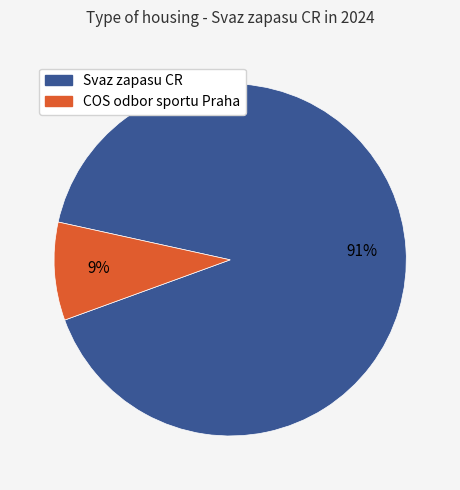

Combined, do Svaz zapasu CR and COS odbor sportu Praha account for over 50%?

Yes